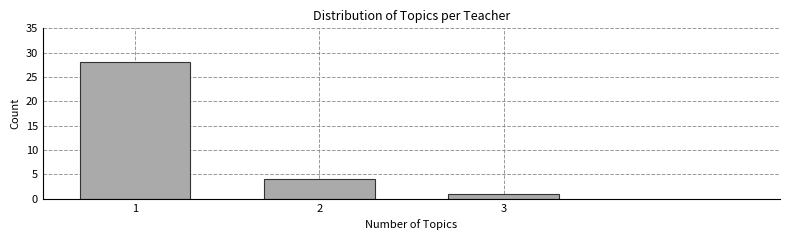

Reading right to left, transcribe all the data shown in this chart.

3=1	2=4	1=28